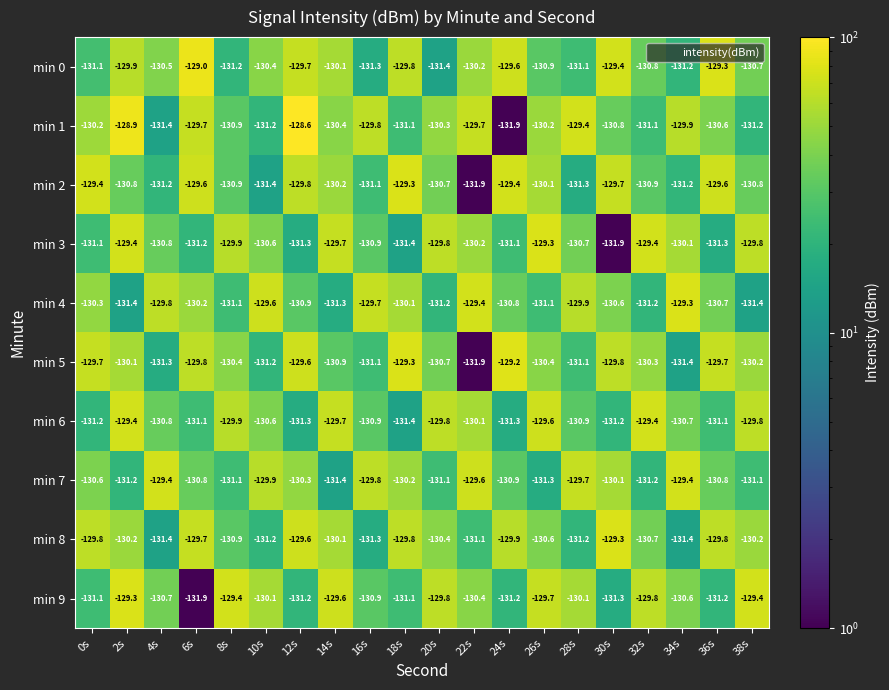

What is the minimum value shown in the chart?

-131.9